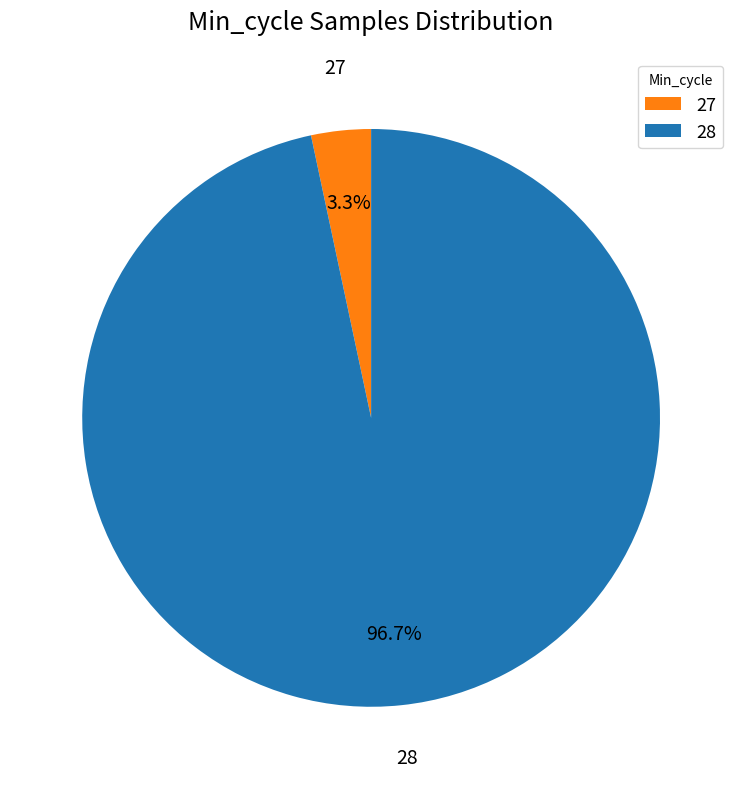

Is the sum of 28 and 27 greater than half?

Yes